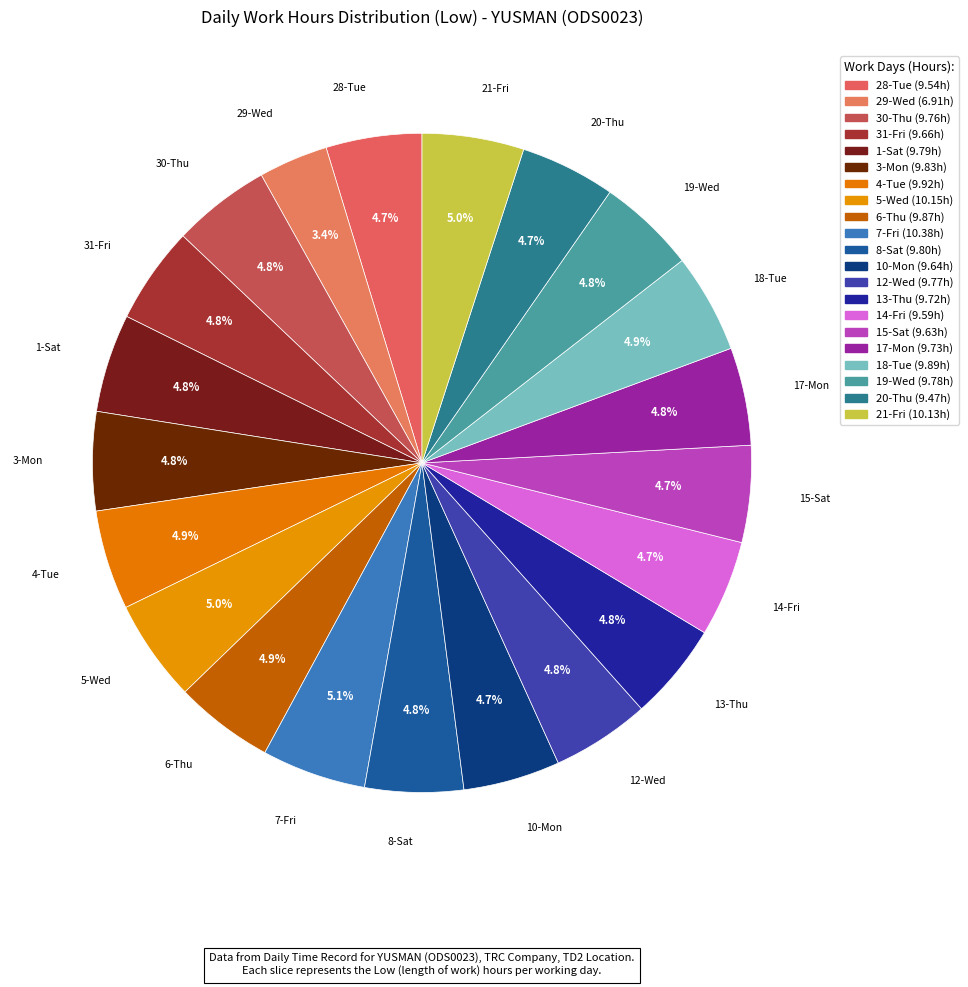

Count the number of slices in the pie.

21